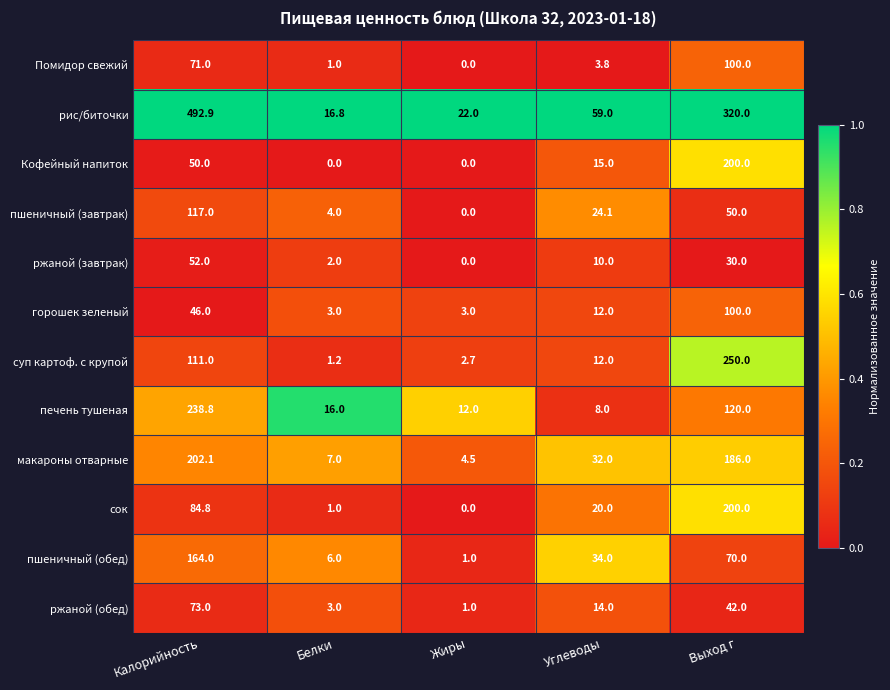

What is the spread (max minus min) of values at Углеводы?

55.2